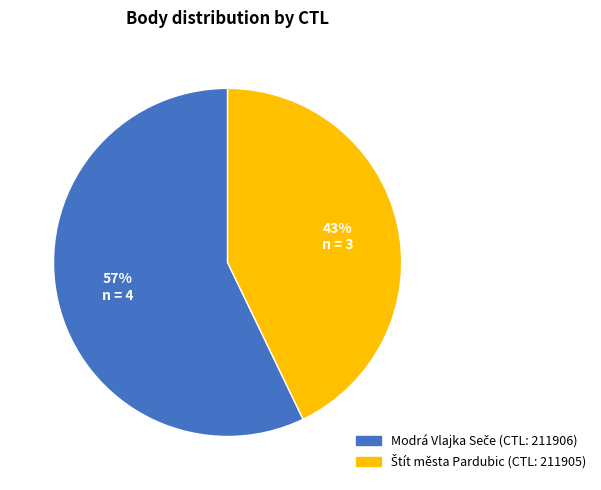

To the nearest percent, what is the difference between the largest and smallest slice percentages?

14%